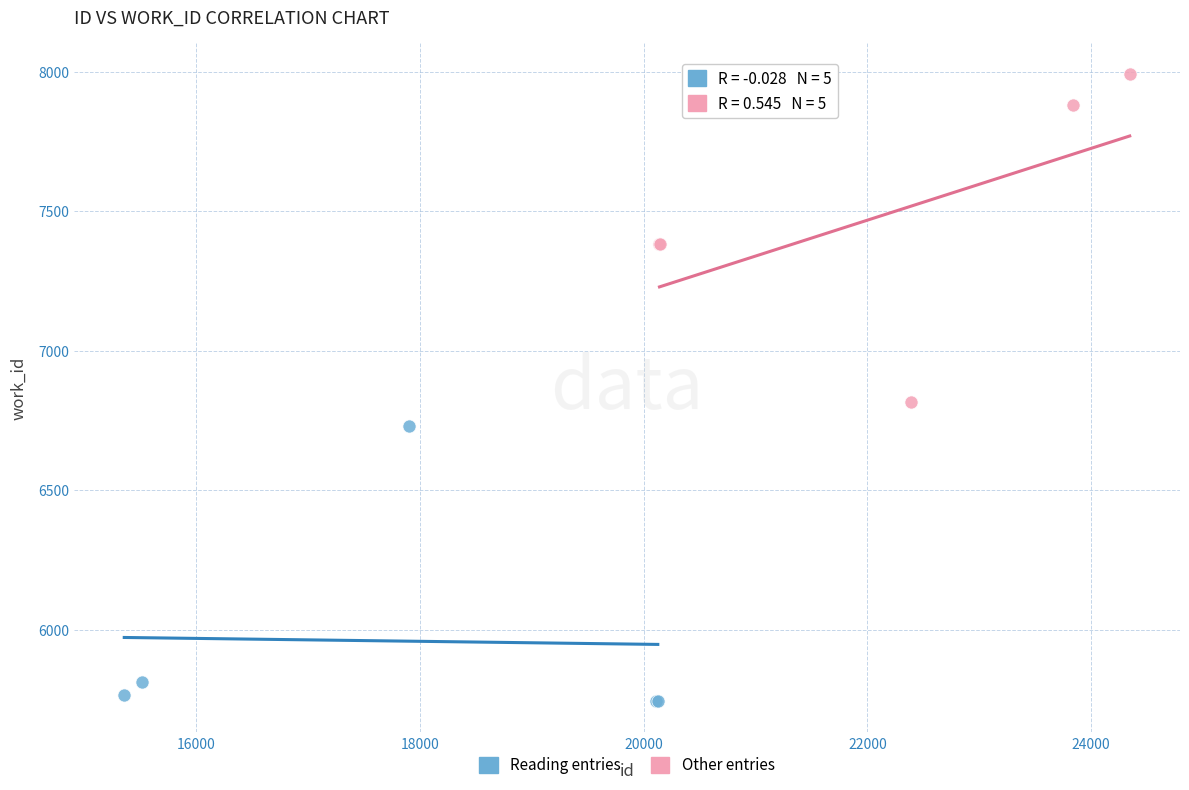

Which series reaches the minimum Y coordinate?

Reading entries